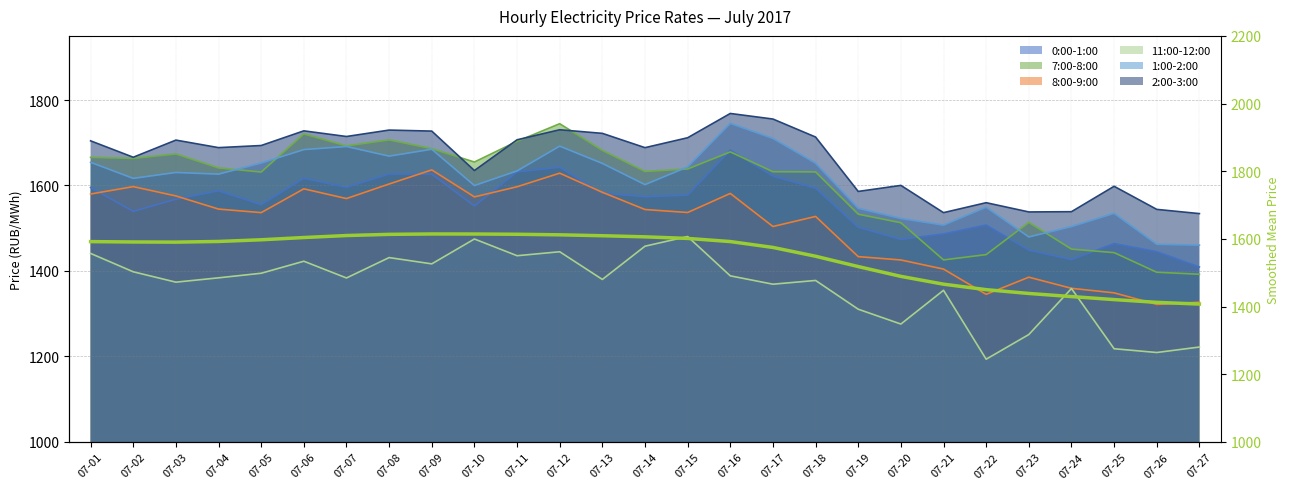

True or false: there are more than 1 points higher than both neighbors.

False